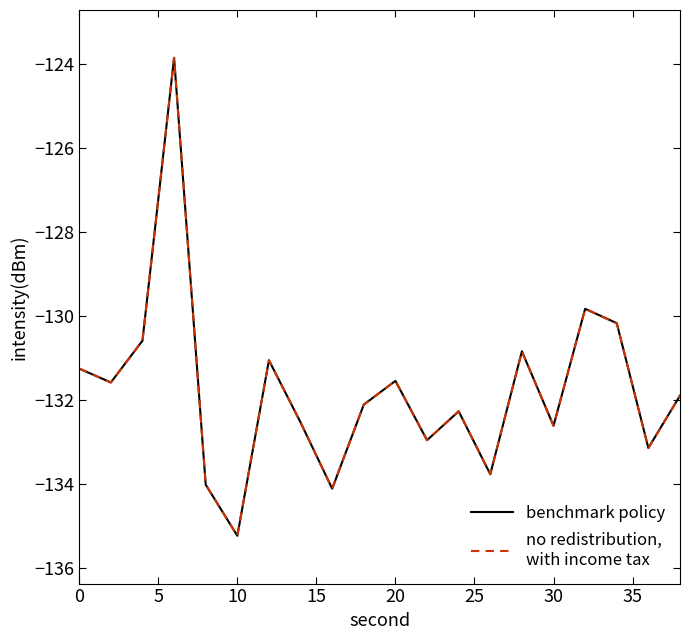

Does the chart display data point markers on the line(s)?

No